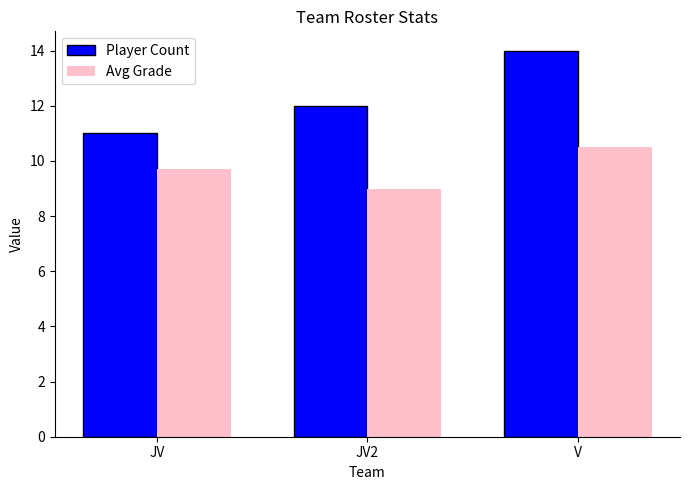

Rank the series at JV from lowest to highest value.

Avg Grade, Player Count